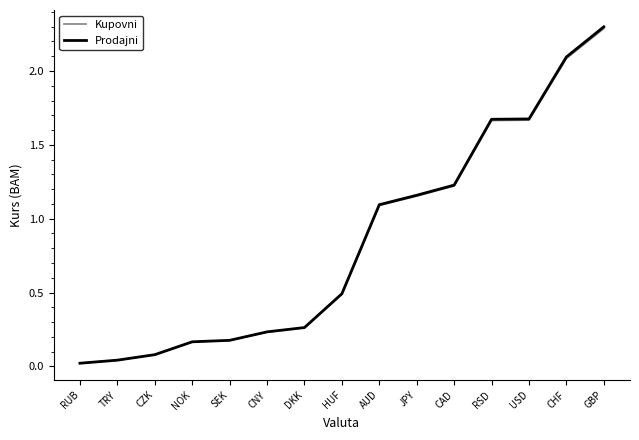

True or false: Prodajni and Kupovni intersect in this chart.

False